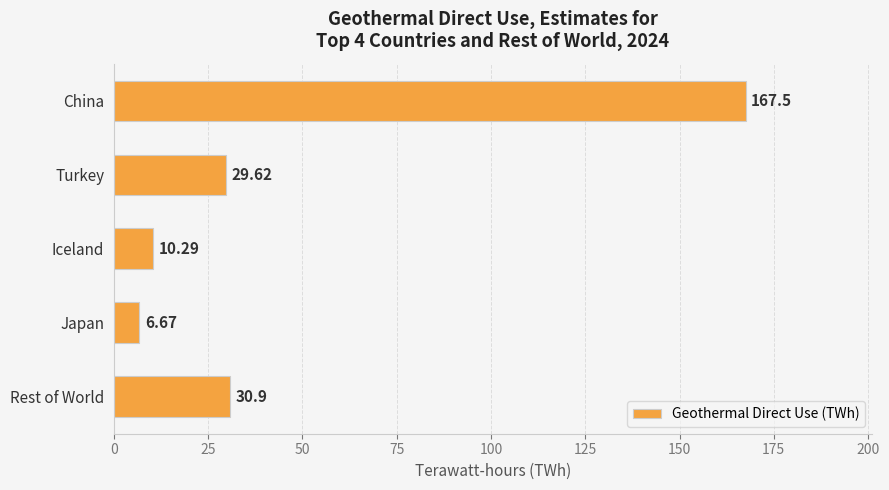

What is the label of the 3rd bar from the bottom?

Iceland